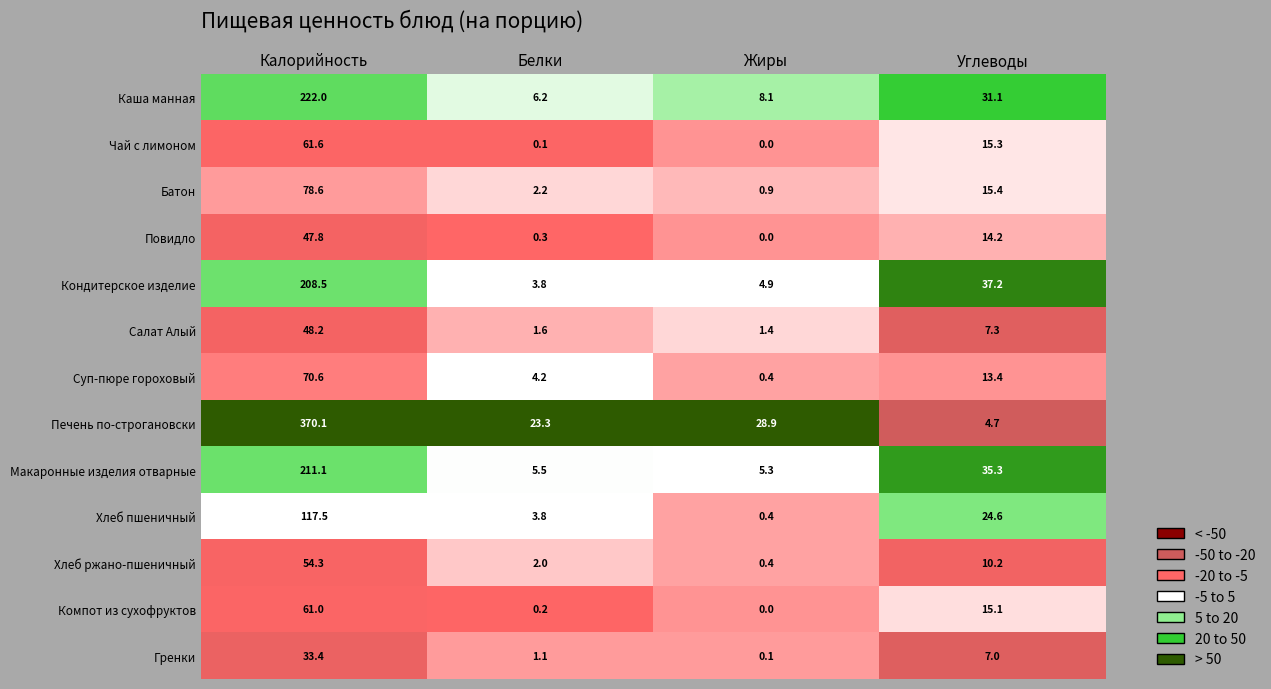

Is it true that Каша манная equals 8.1 at Жиры?

True